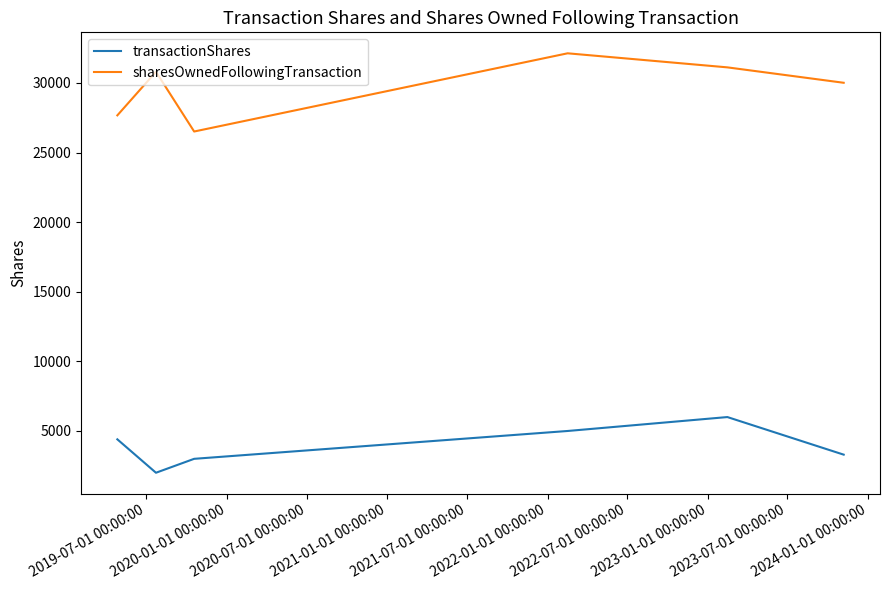

True or false: transactionShares and sharesOwnedFollowingTransaction intersect in this chart.

False